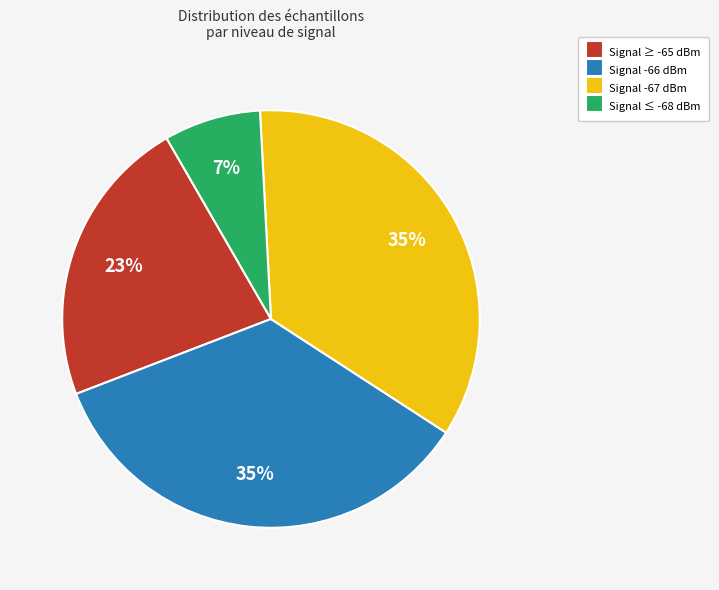

Between Signal ≥ -65 dBm and Signal -66 dBm, which is larger?

Signal -66 dBm